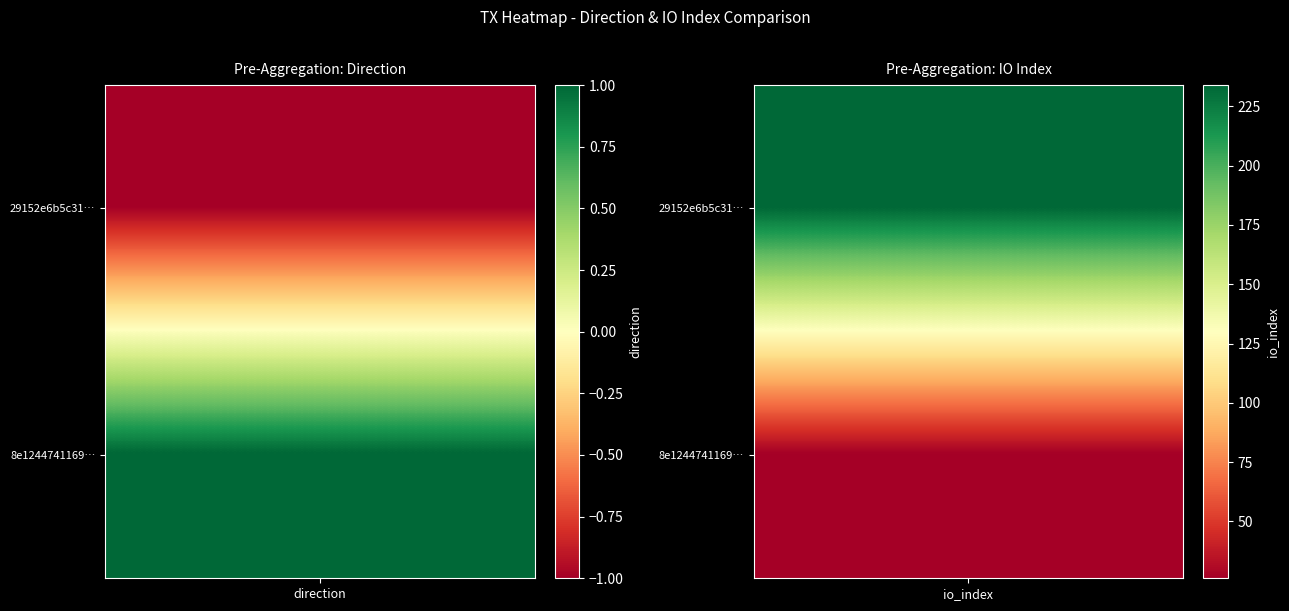

How many values in the 8e12447411691cb9187963840f07b554ca00a3b series are below 26?

1